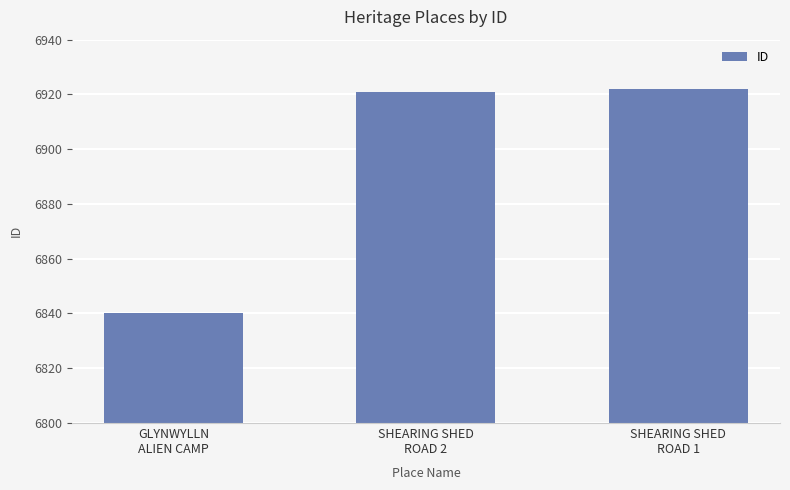

Approximately how many times larger is the value at SHEARING SHED
ROAD 2 compared to GLYNWYLLN
ALIEN CAMP?

1.0